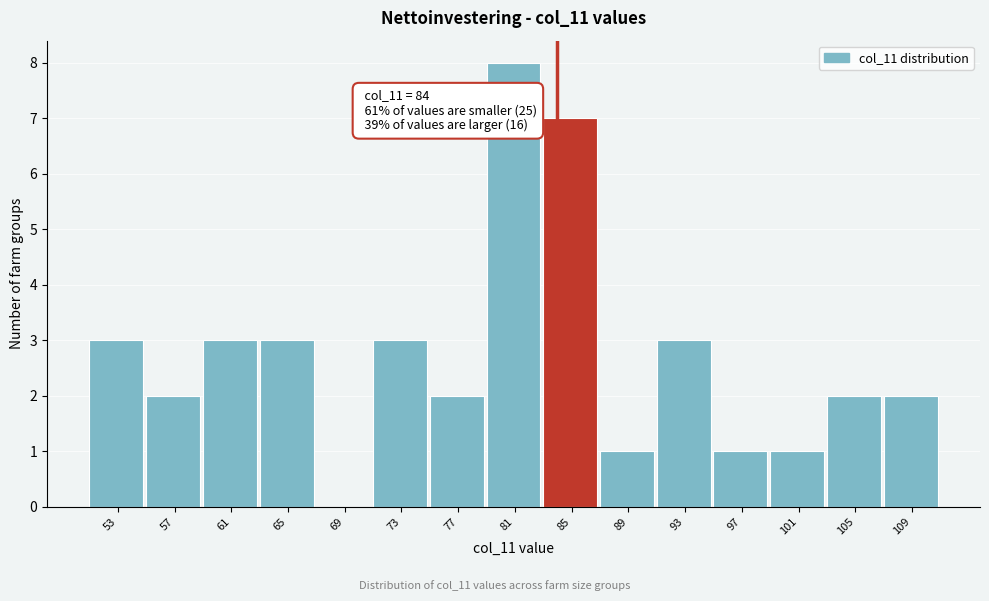

Over which range of the x-axis is the bar tallest?

79 to 83